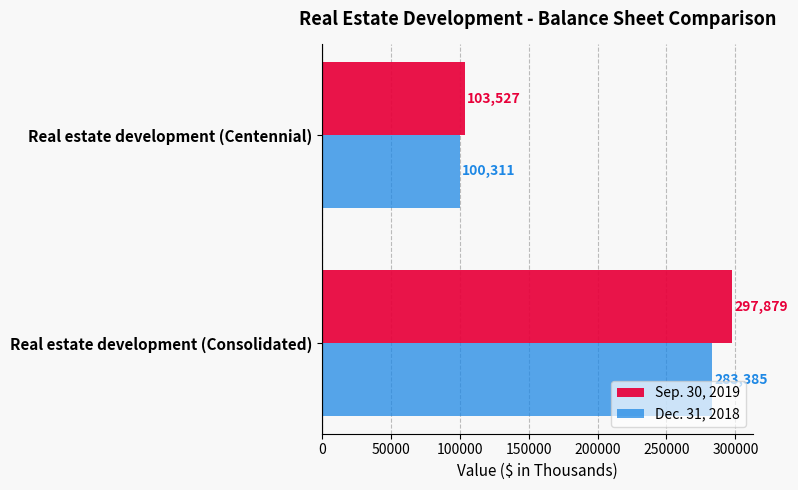

True or false: Dec. 31, 2018 has a value of 126638 at Real estate development (Consolidated).

False